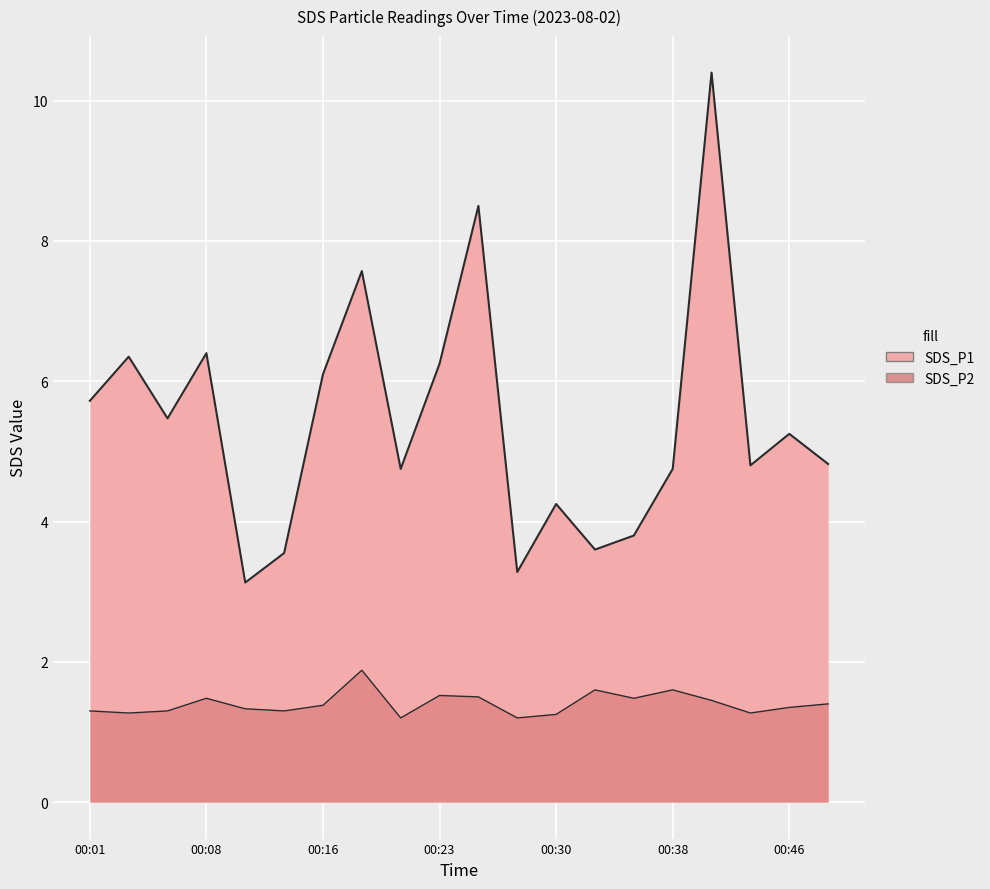

Rank the series at 00:48 from lowest to highest value.

SDS_P2, SDS_P1